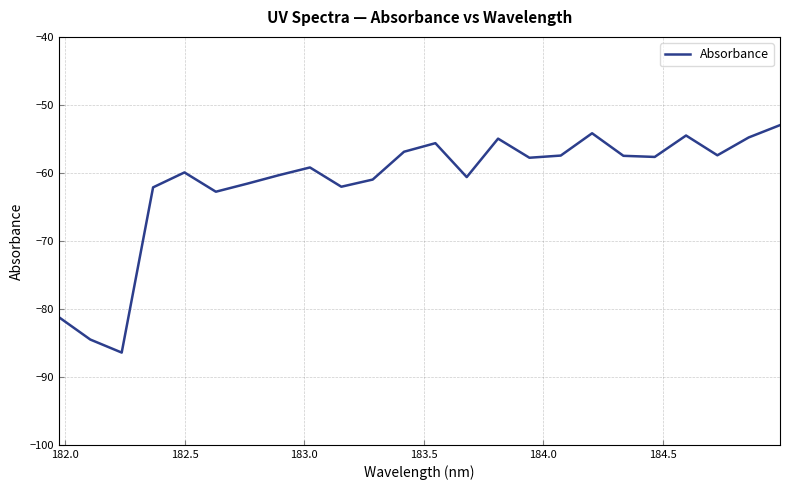

What is the maximum value shown in the chart?

-53.0